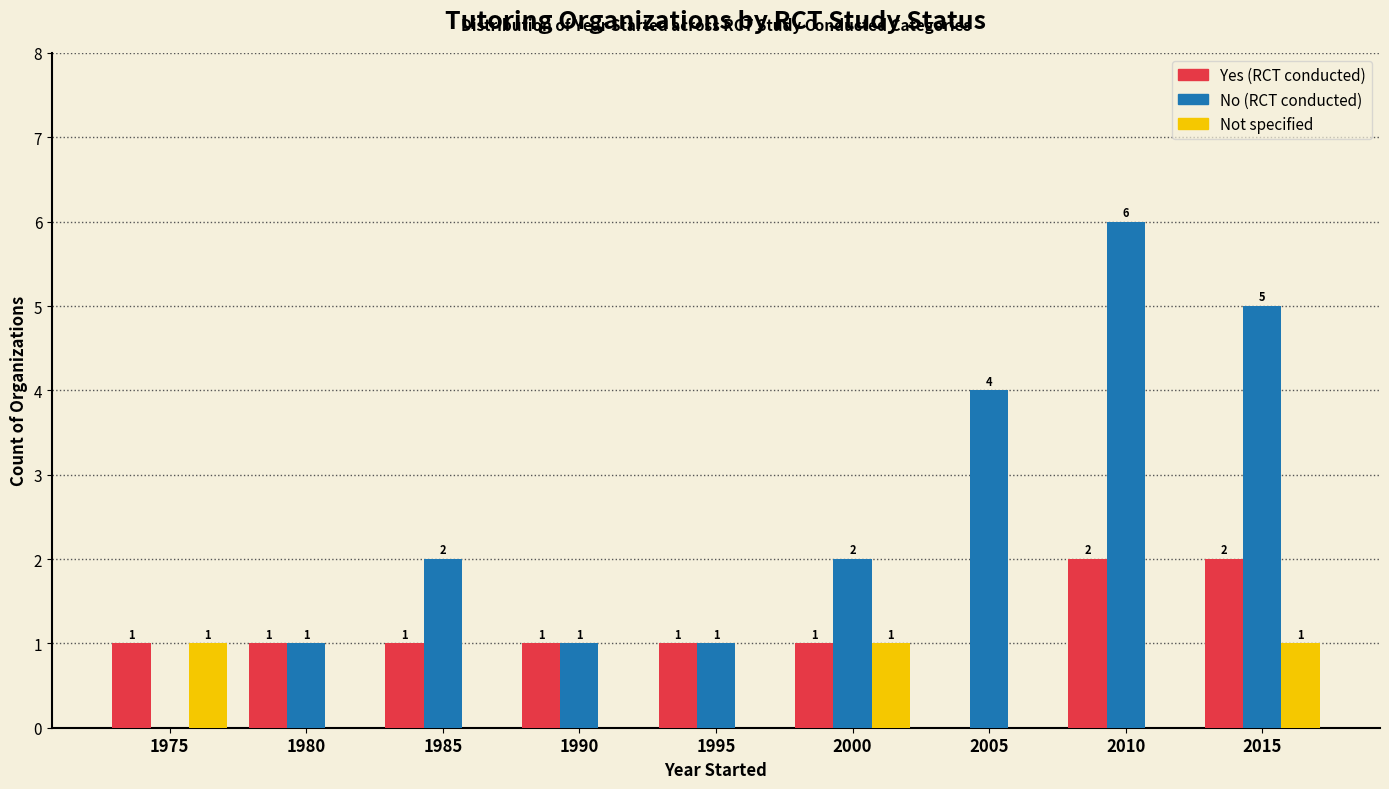

What is the total value across all series at 1985?

3